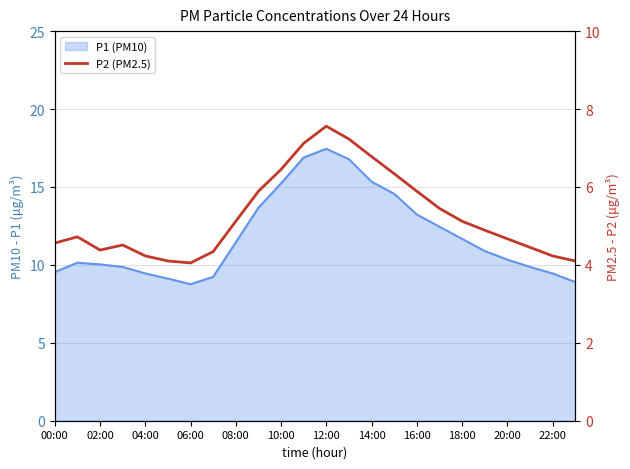

The value at 06:00 is 2.0. True or false?

False